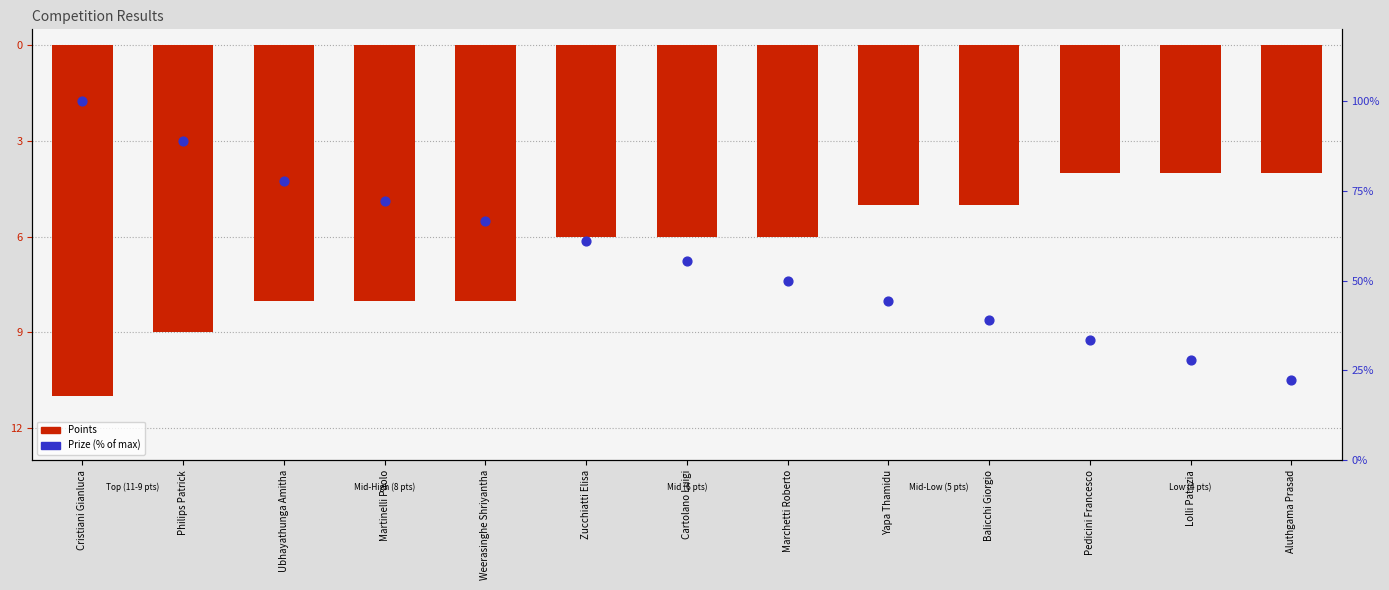

Which series has the largest Y range (max minus min)?

Prize (% of max)